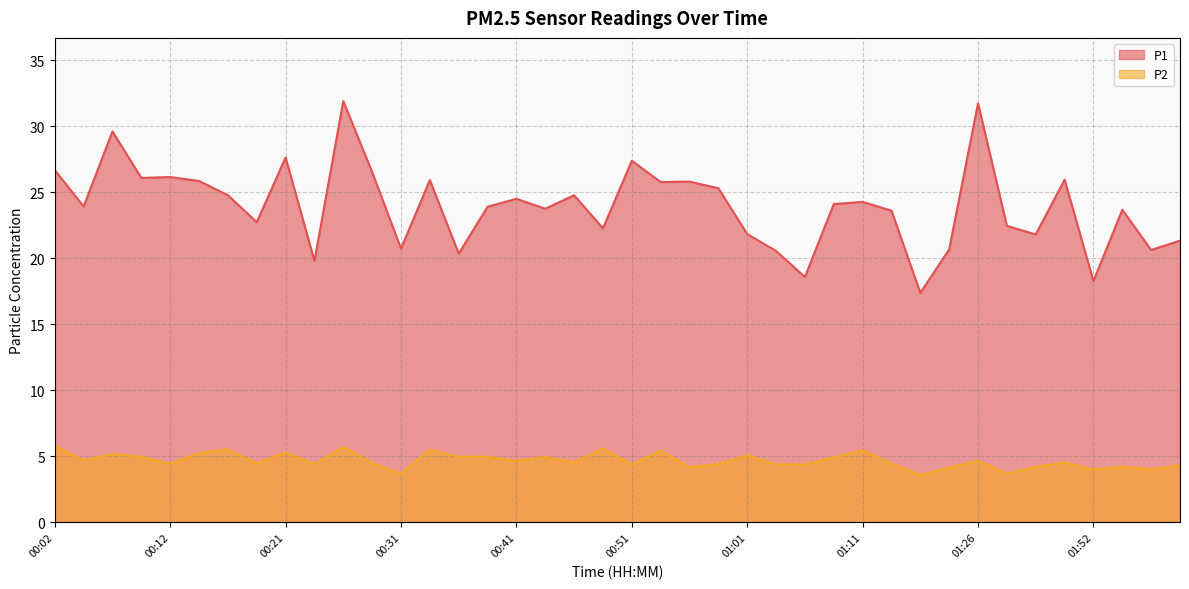

What is the approximate value of P1 at 00:09?

26.1